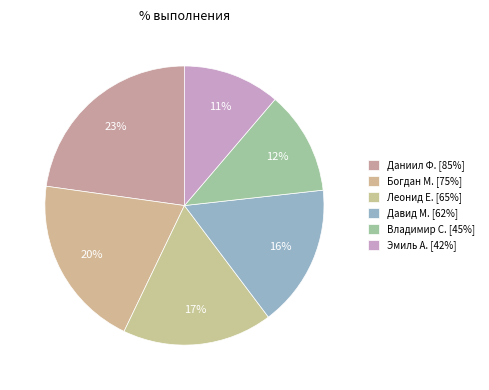

Is it true that Владимир С. is 12% of the pie?

True